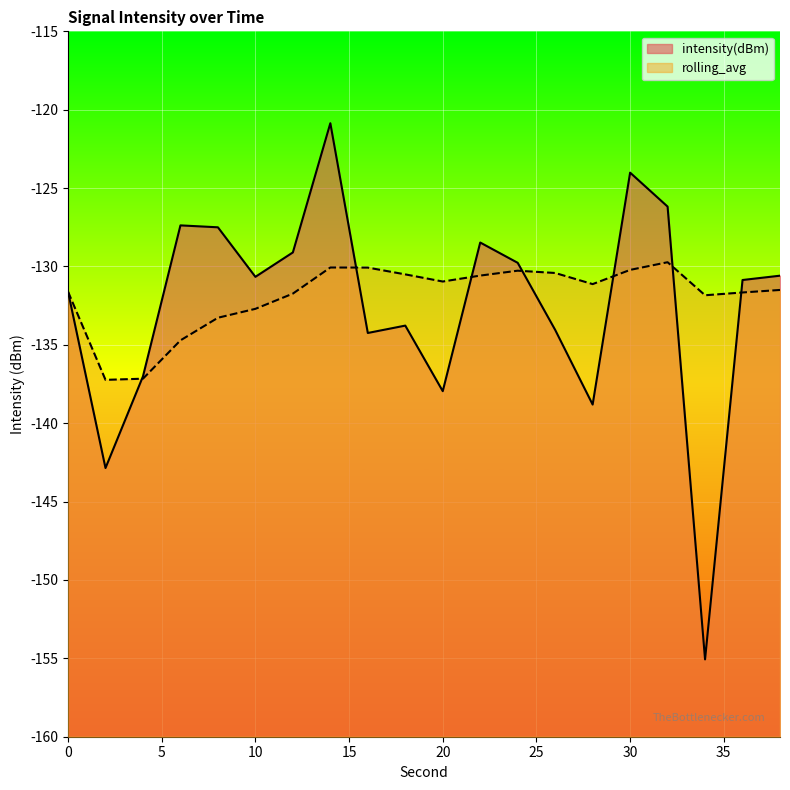

Reading left to right, transcribe all the data shown in this chart.

intensity(dBm): 0=-131.6	2=-142.9	4=-137.0	6=-127.4	8=-127.5	10=-130.7	12=-129.1	14=-120.9	16=-134.2	18=-133.8	20=-138.0	22=-128.5	24=-129.8	26=-134.0	28=-138.8	30=-124.0	32=-126.2	34=-155.1	36=-130.9	38=-130.6
rolling_avg: 0=-131.6	2=-137.2	4=-137.2	6=-134.7	8=-133.3	10=-132.7	12=-131.7	14=-130.1	16=-130.1	18=-130.5	20=-131.0	22=-130.6	24=-130.3	26=-130.4	28=-131.1	30=-130.2	32=-129.7	34=-131.8	36=-131.7	38=-131.5